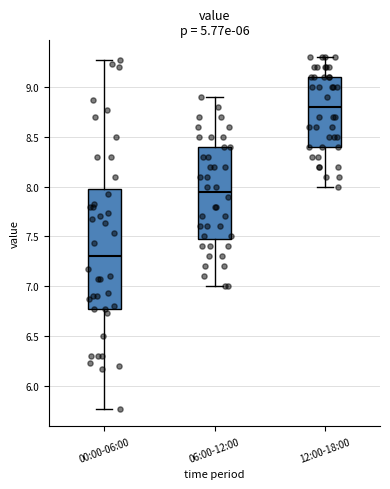

Reading left to right, read every box against the y-axis: the position of its median line, the range the box covers, and the ends of its whiskers. The values are not printed on the chart, so give them approximately, as read against the axis.

00:00-06:00: median 7.30, box 6.75 to 7.95, whiskers 5.75 to 9.25
06:00-12:00: median 7.95, box 7.50 to 8.40, whiskers 7.00 to 8.90
12:00-18:00: median 8.80, box 8.40 to 9.10, whiskers 8.00 to 9.30